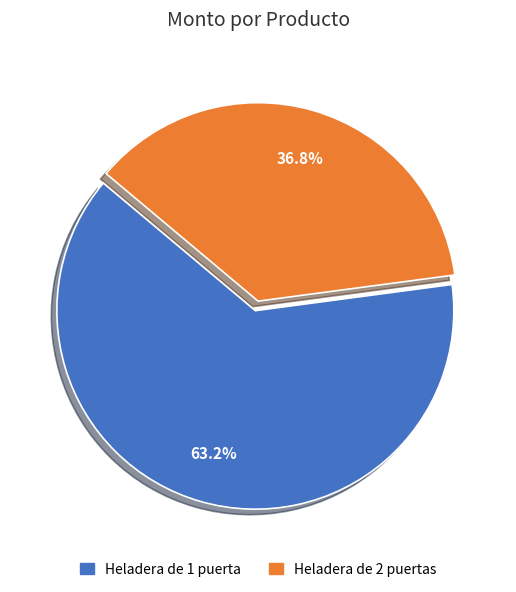

Does Heladera de 1 puerta account for over 50% of the chart?

Yes